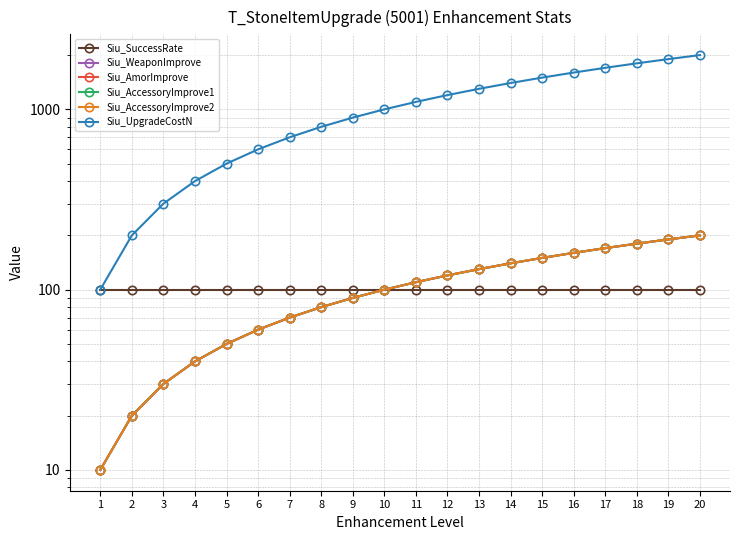

What is the difference between the Siu_AccessoryImprove1 values at 9 and 7?

20